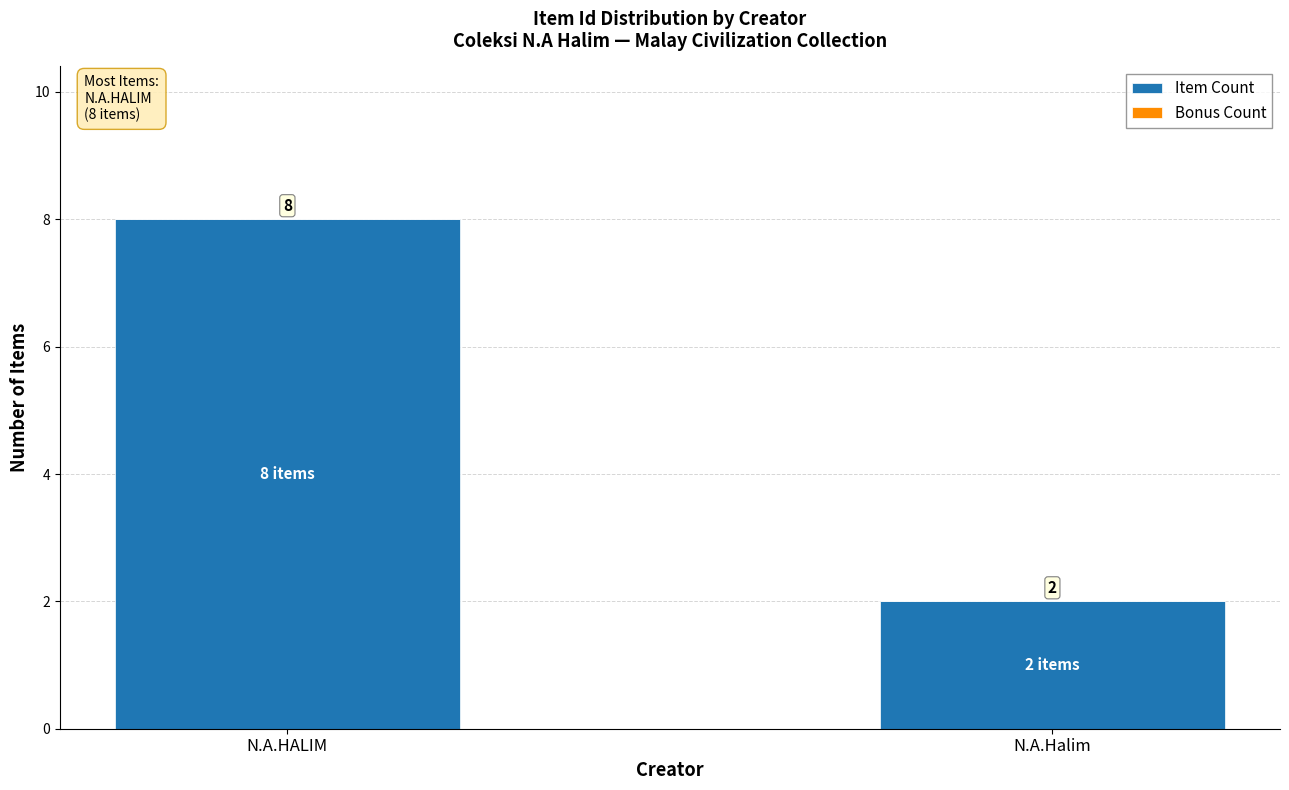

Which has a higher value, N.A.Halim or N.A.HALIM?

N.A.HALIM